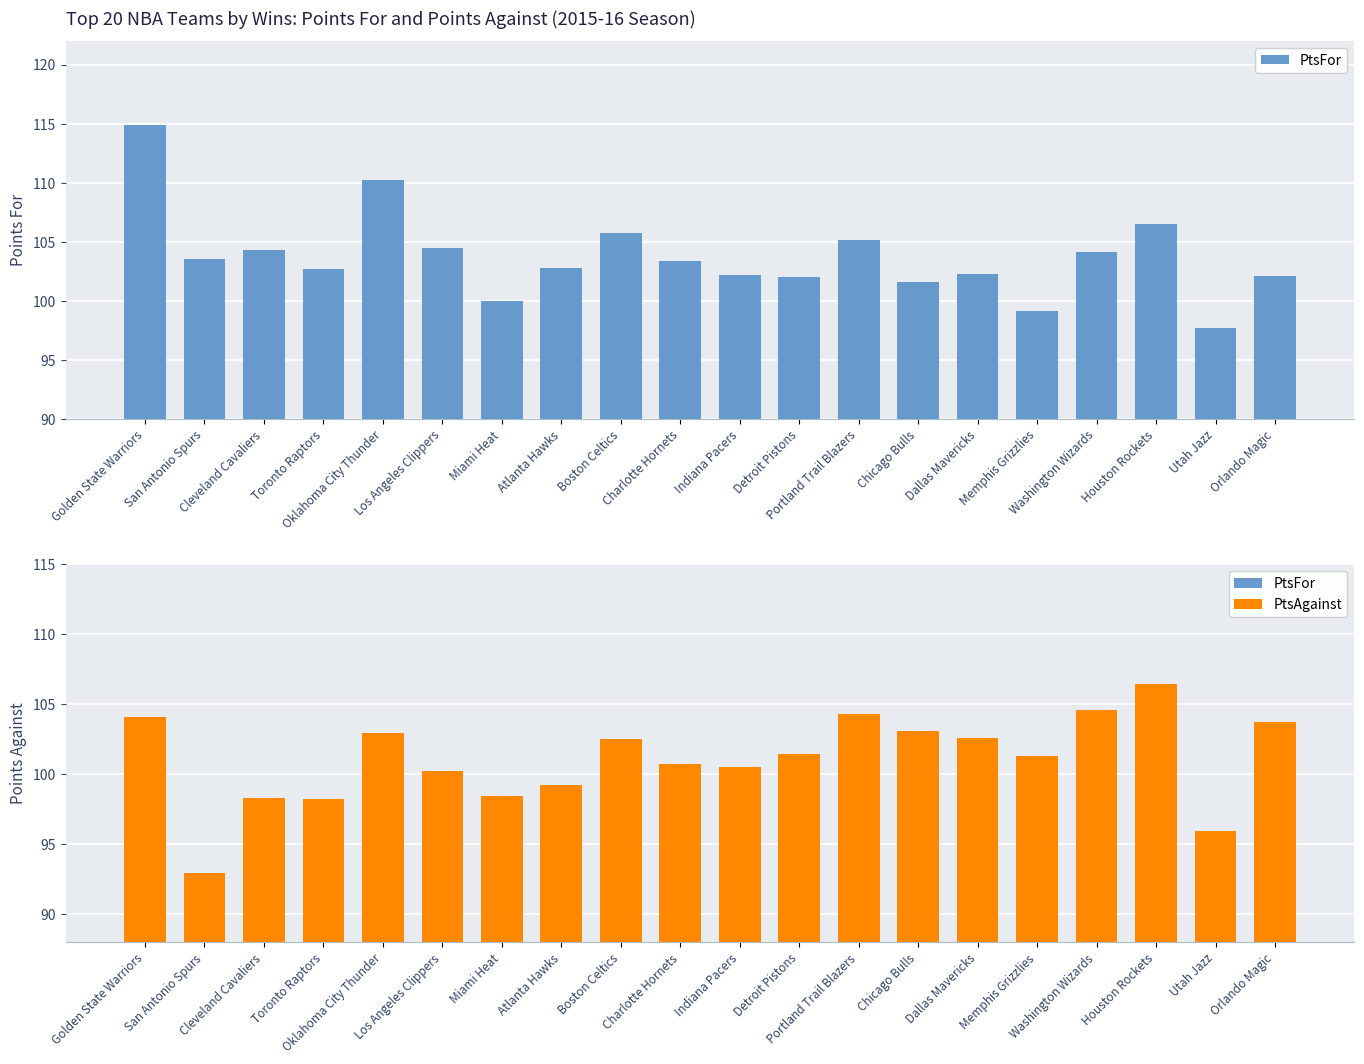

What is the label of the 4th bar from the left?

Toronto Raptors